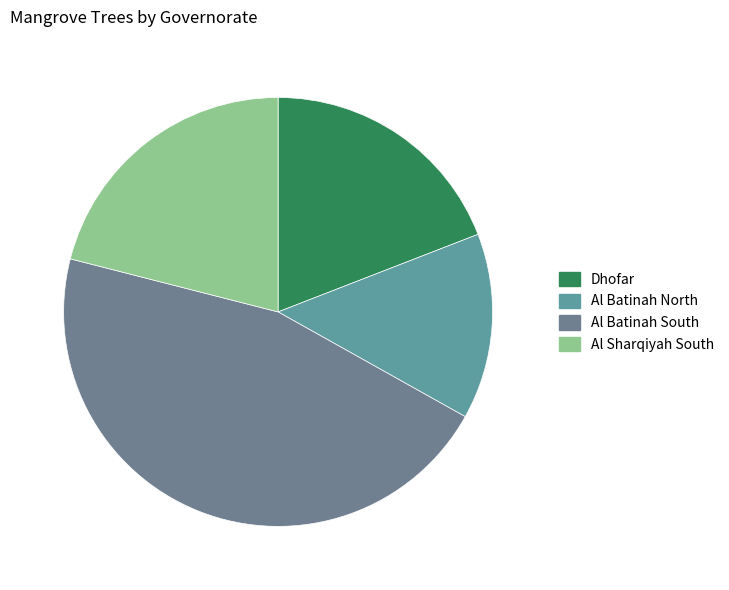

To the nearest percent, what is the combined percentage of Dhofar and Al Batinah North?

33%